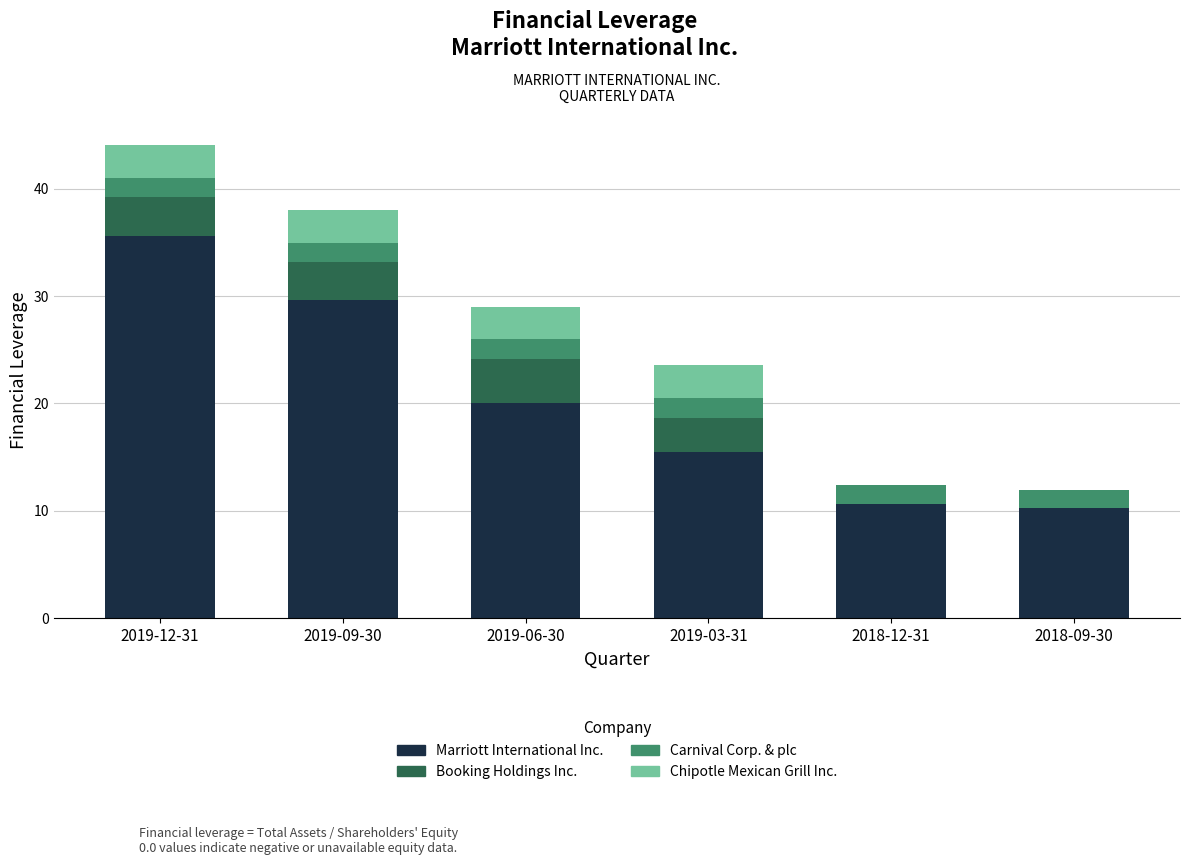

How many data points does each series have?

6